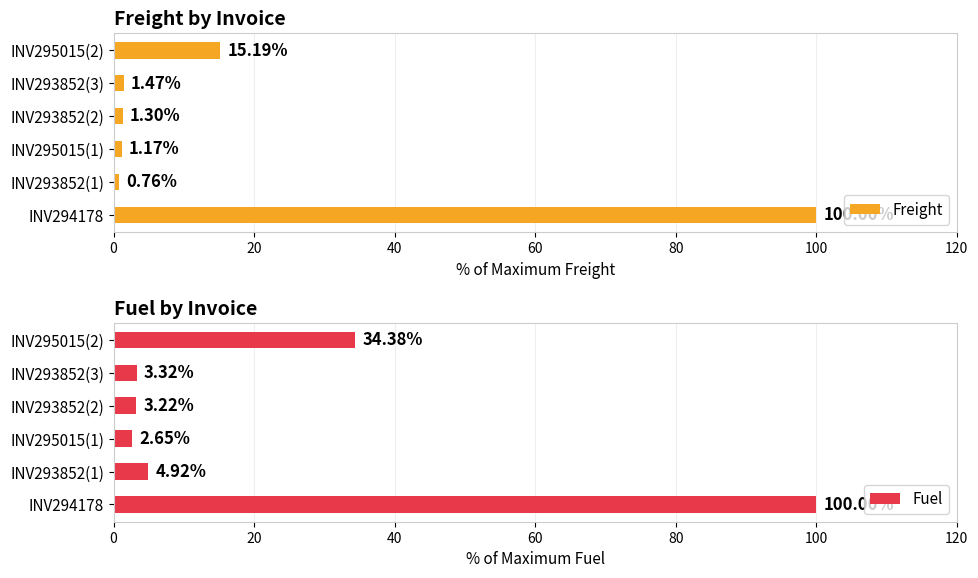

What are all the series names shown in the legend?

Freight, Fuel